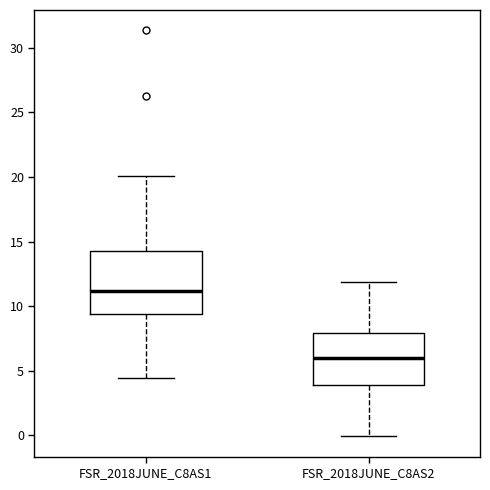

Which box's median line is the highest?

FSR_2018JUNE_C8AS1